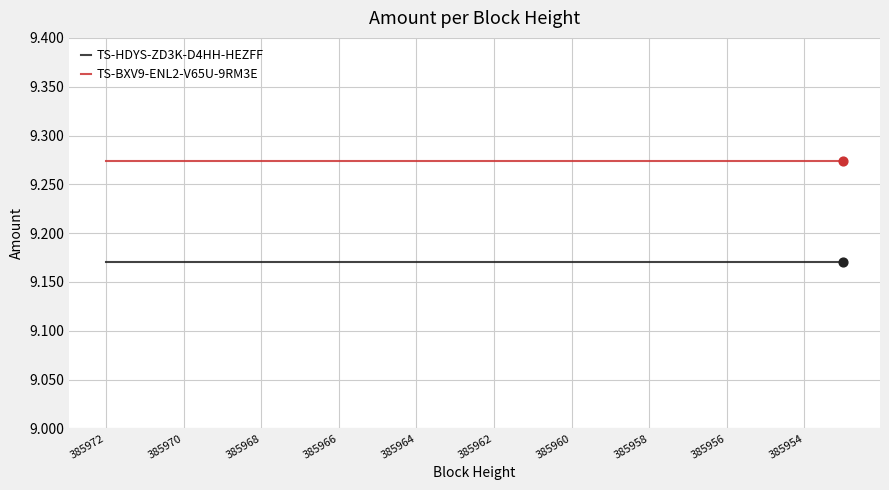

Which series has the largest total across all categories?

TS-BXV9-ENL2-V65U-9RM3E